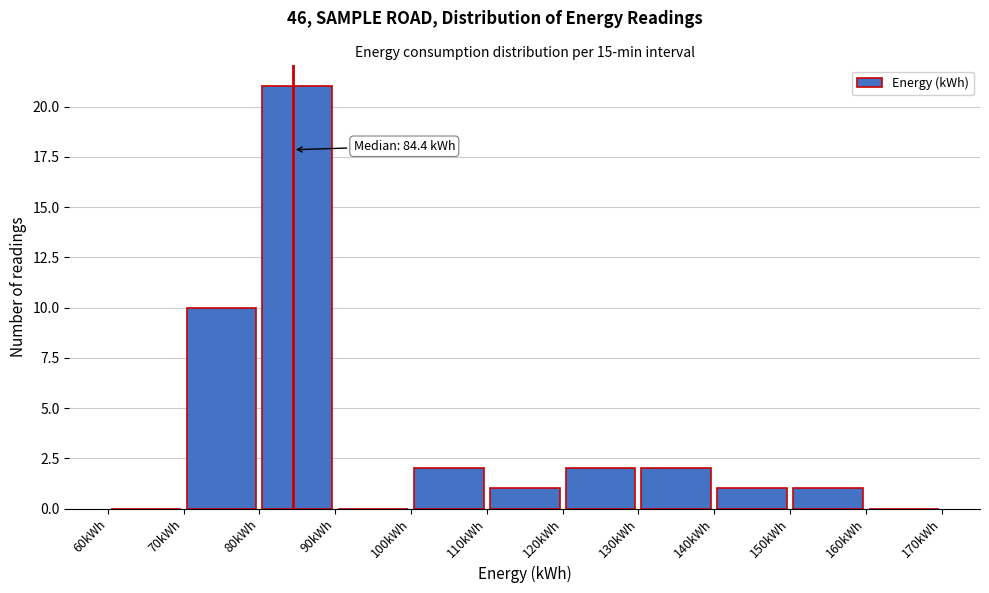

Which range on the x-axis has the tallest bar?

80 to 90